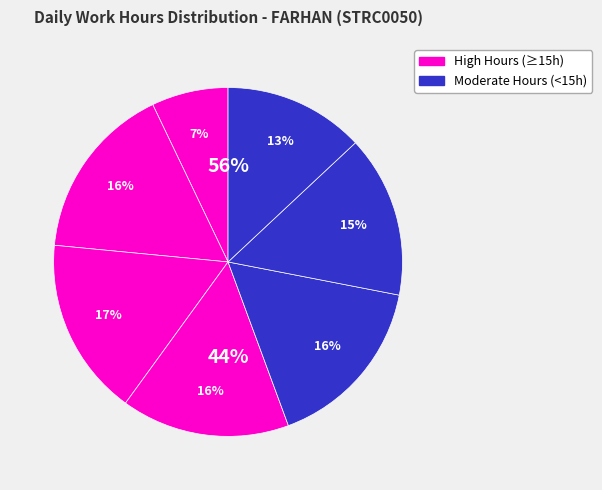

Is the sum of Day 20 and Day 11 greater than half?

No